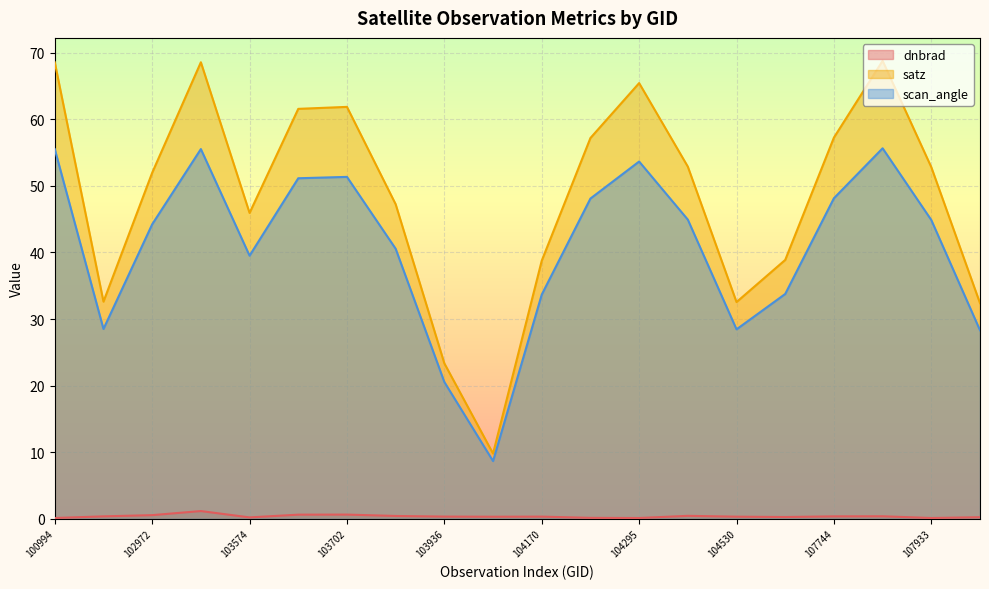

What are all the series names shown in the legend?

dnbrad, satz, scan_angle